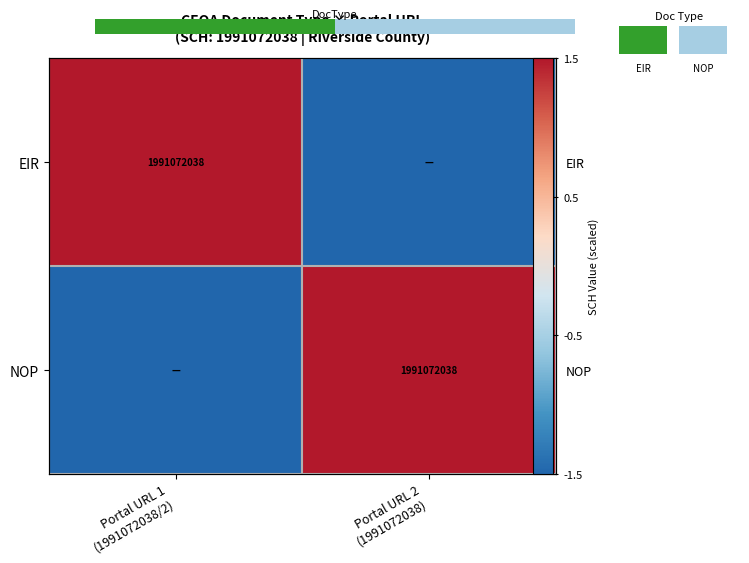

What is the difference between the maximum and minimum values in the NOP series?

3.0